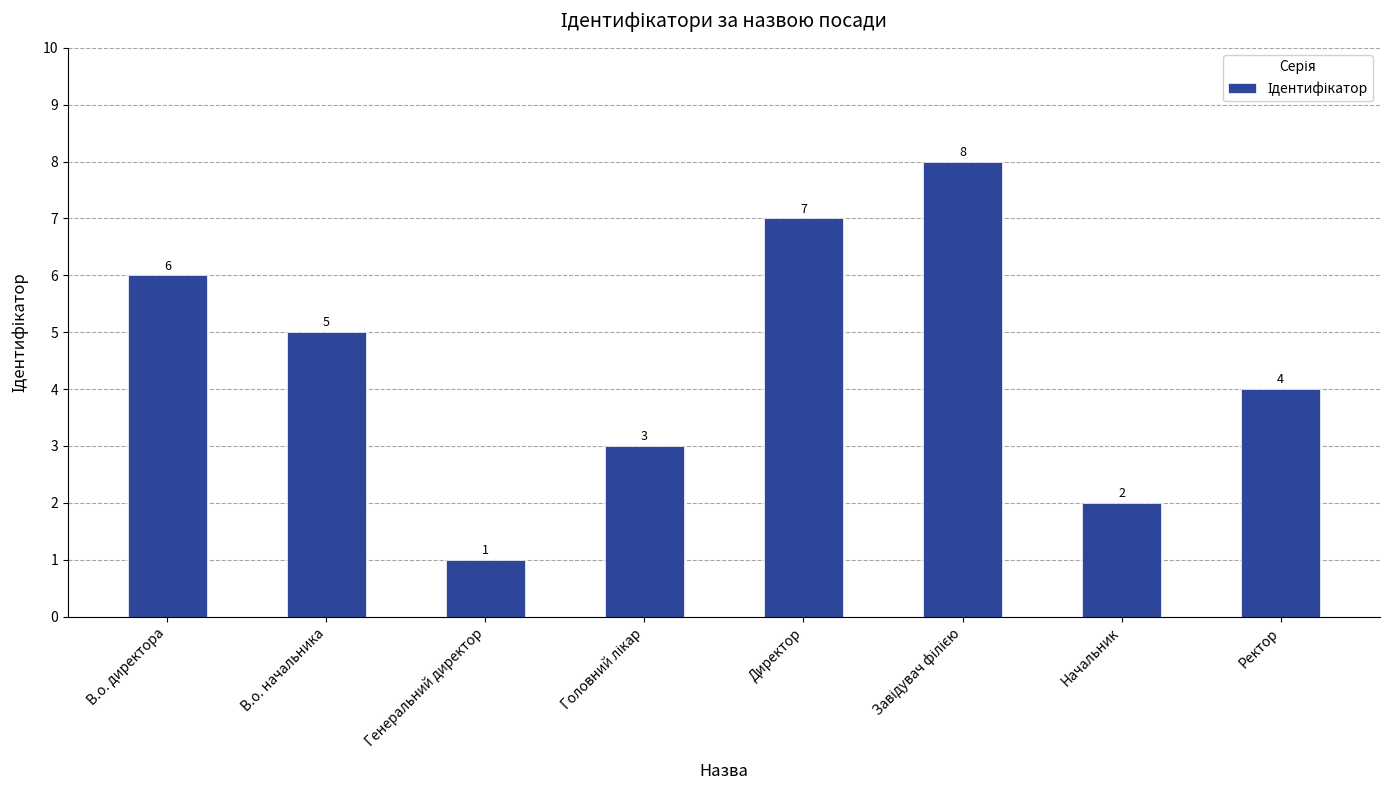

What is the value of the 7th bar from the left?

2